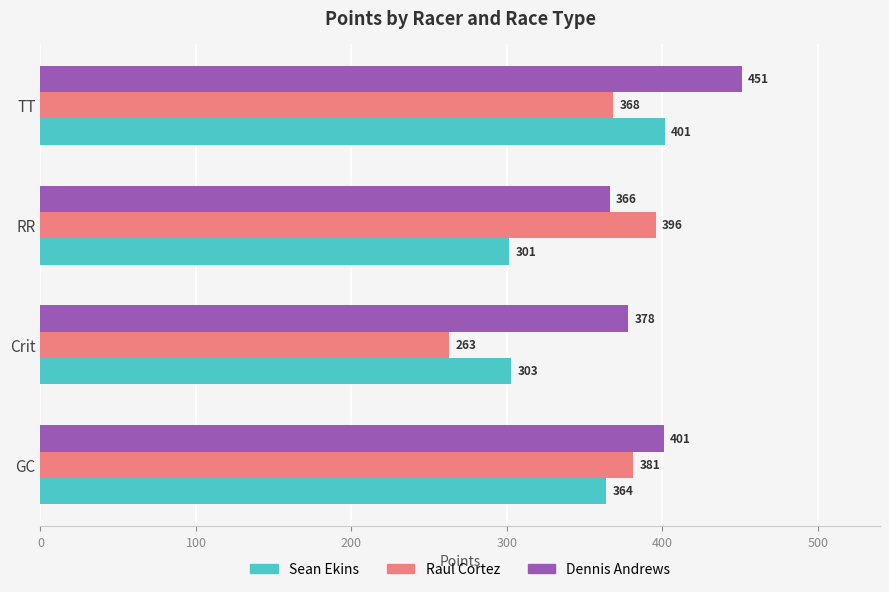

Which category has the highest value across all series?

TT